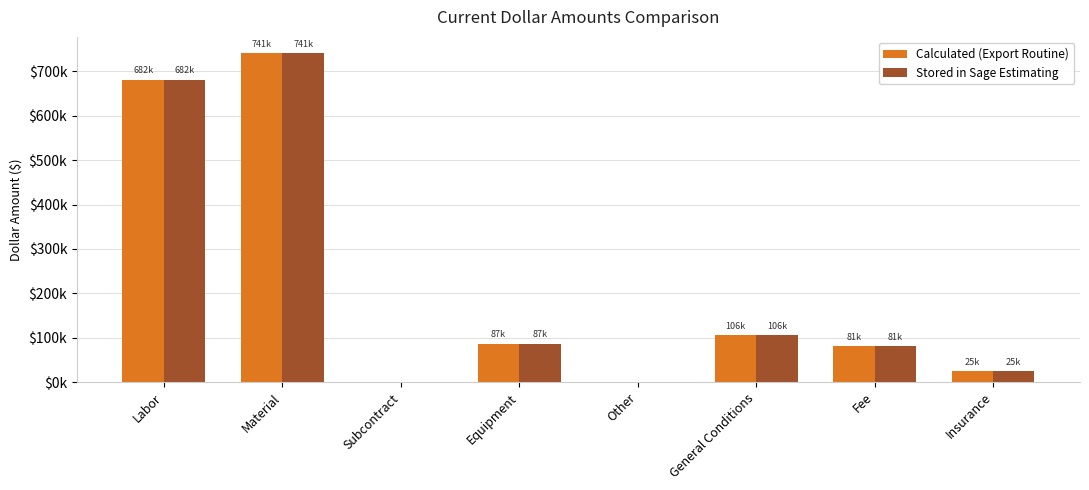

True or false: Stored in Sage Estimating has a value of 44443.9 at Equipment.

False